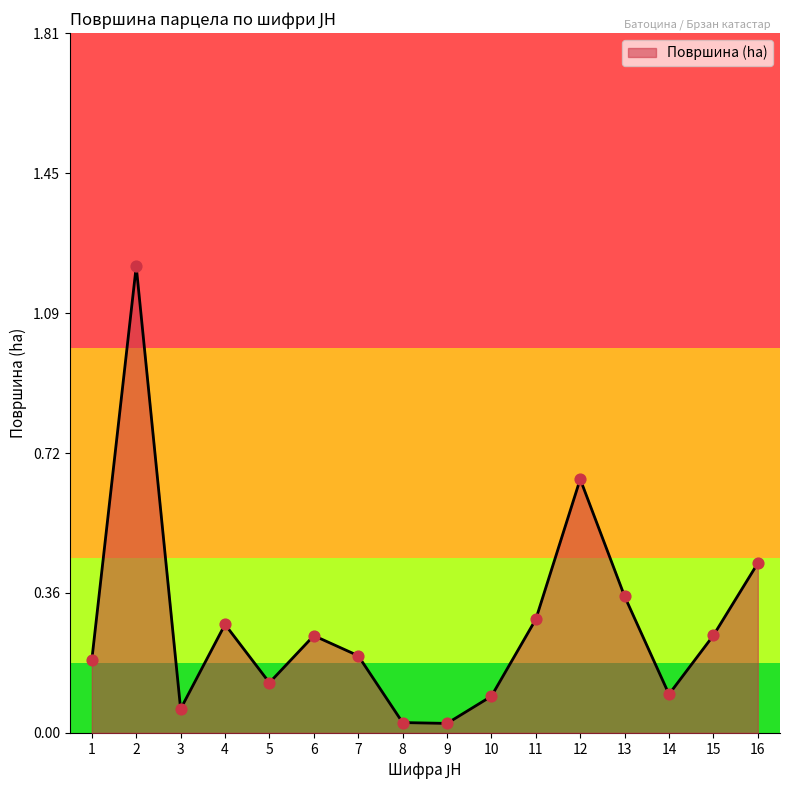

Between 13 and 14, which is larger?

13